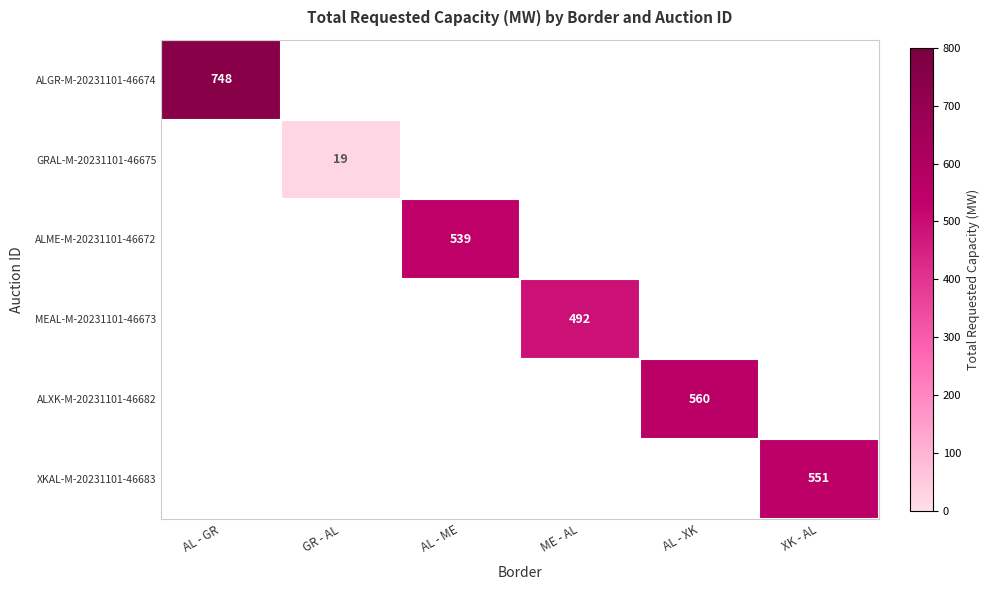

What is the minimum value shown in the chart?

19.0